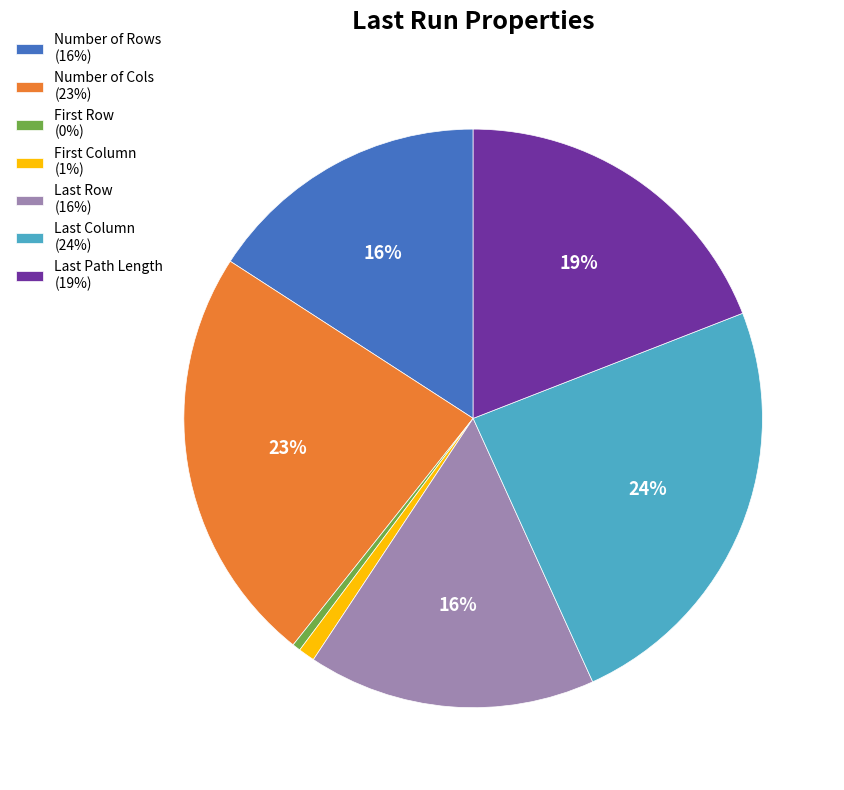

Is there a majority slice in this chart?

No